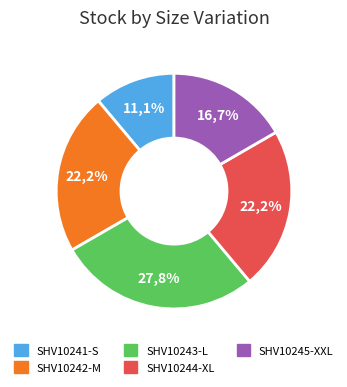

Approximately how many times larger is the value at SHV10243-L compared to SHV10241-S?

2.5